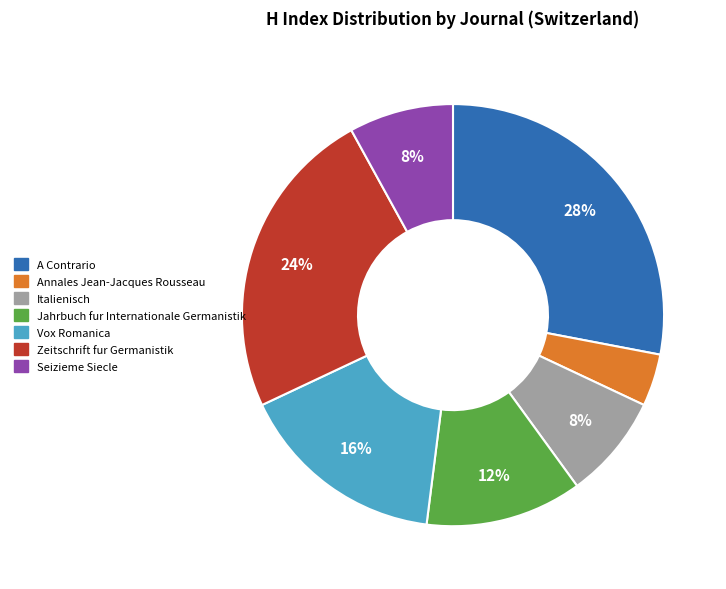

Do Vox Romanica and Annales Jean-Jacques Rousseau together represent more than half of the pie?

No